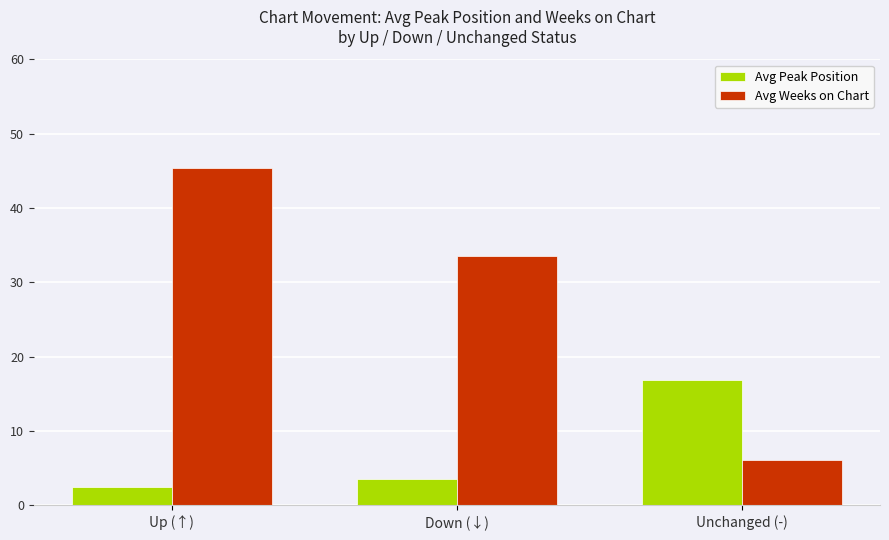

Reading right to left, list all the values displayed in this chart.

Avg Peak Position: Unchanged (-)=16.9	Down (↓)=3.6	Up (↑)=2.5
Avg Weeks on Chart: Unchanged (-)=6.2	Down (↓)=33.6	Up (↑)=45.4